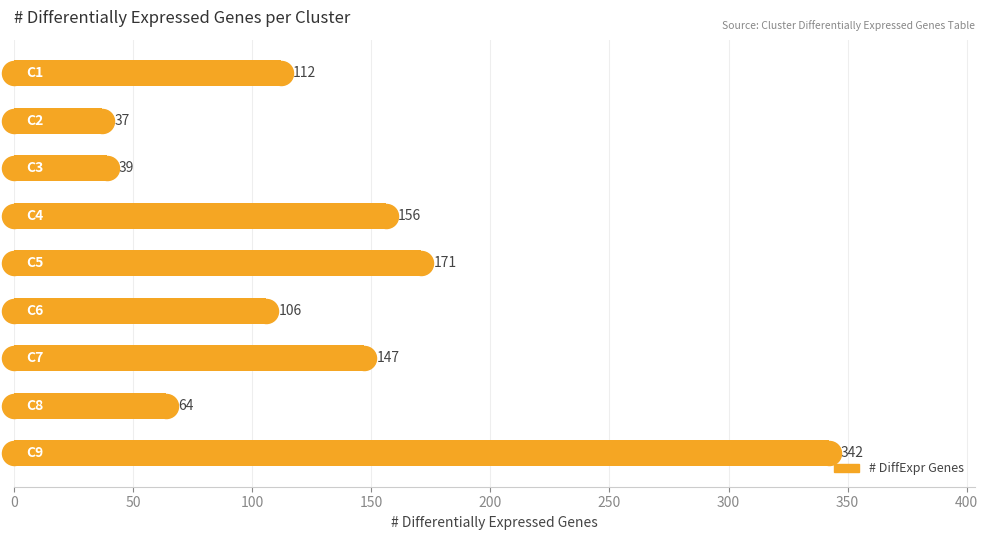

What is the change in value from 150 to 250?

-50